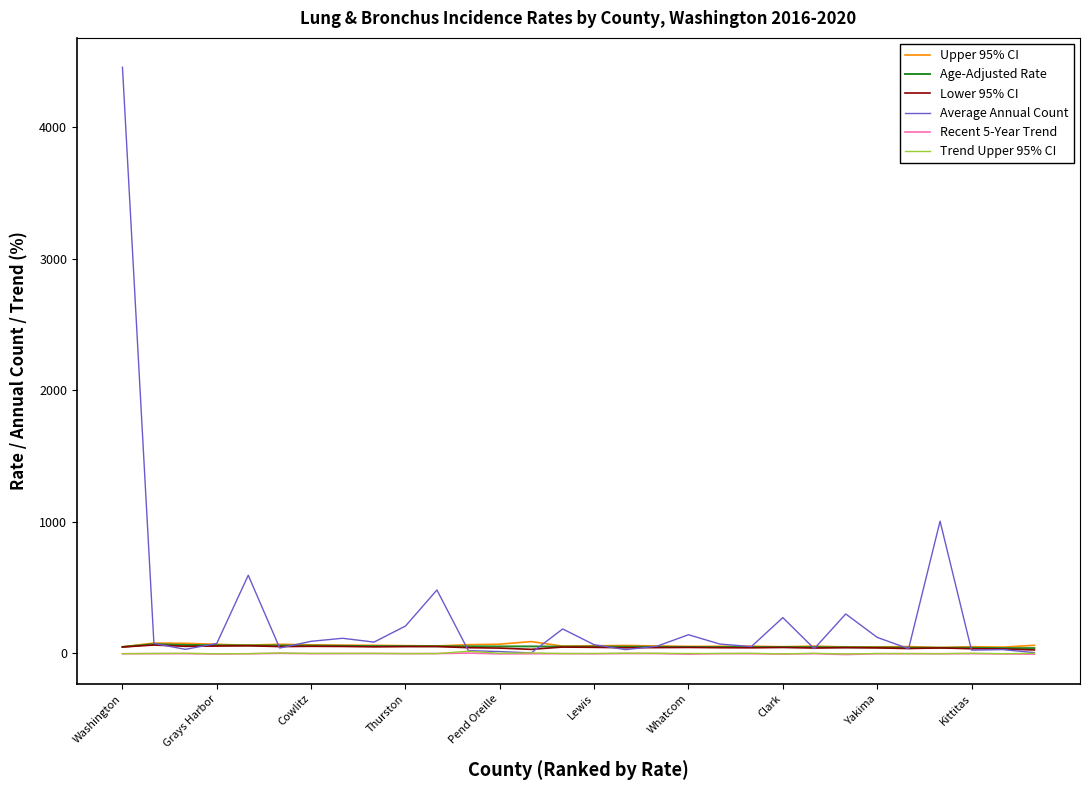

What is the maximum value for Average Annual Count?

4455.0